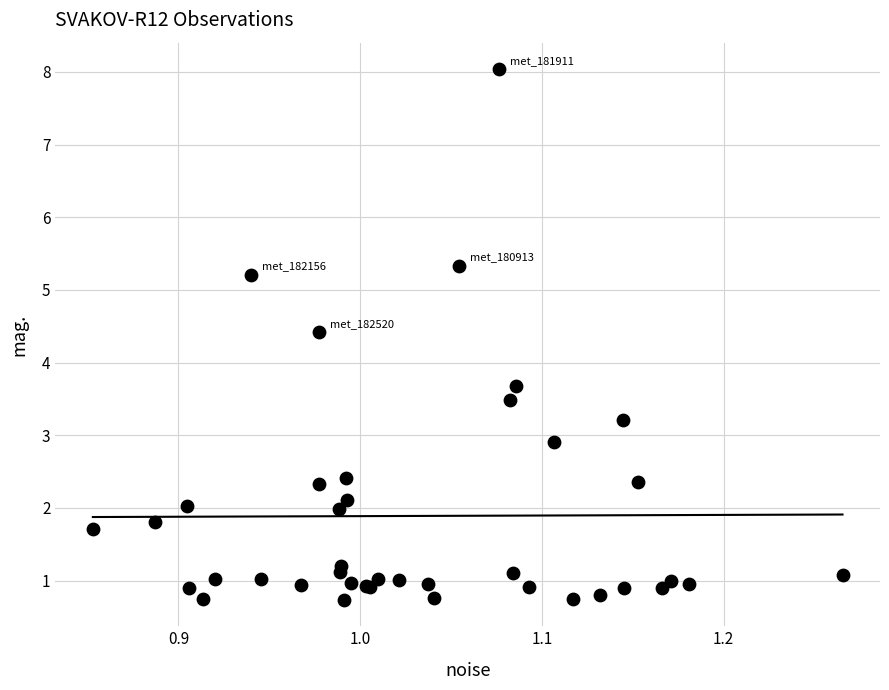

What Y value in the scatter plot is closest to 4?

3.7